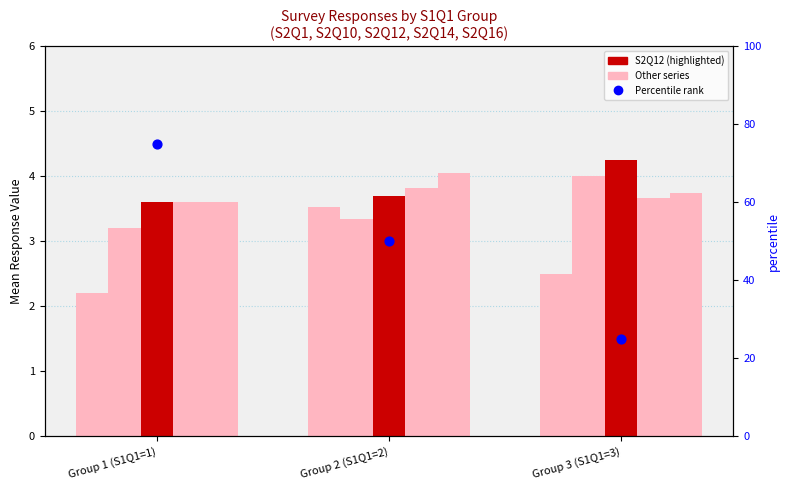

What is the total value across all series at Group 1 (S1Q1=1)?

91.2